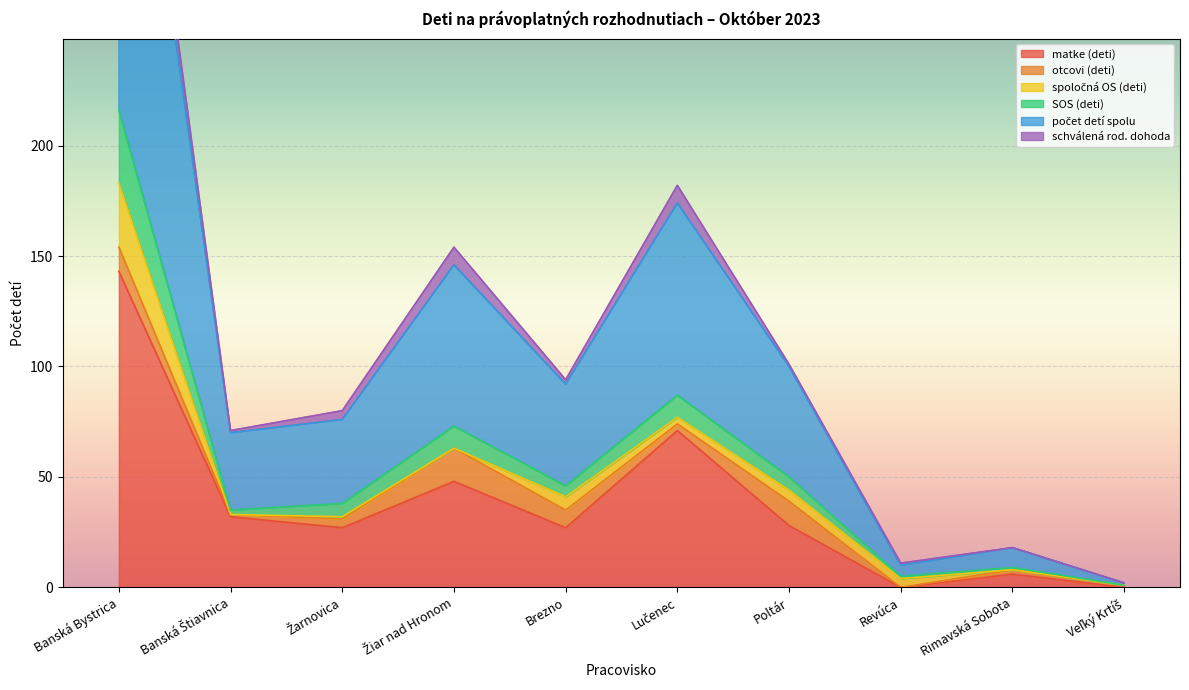

True or false: počet detí spolu and SOS (deti) cross at least once.

False